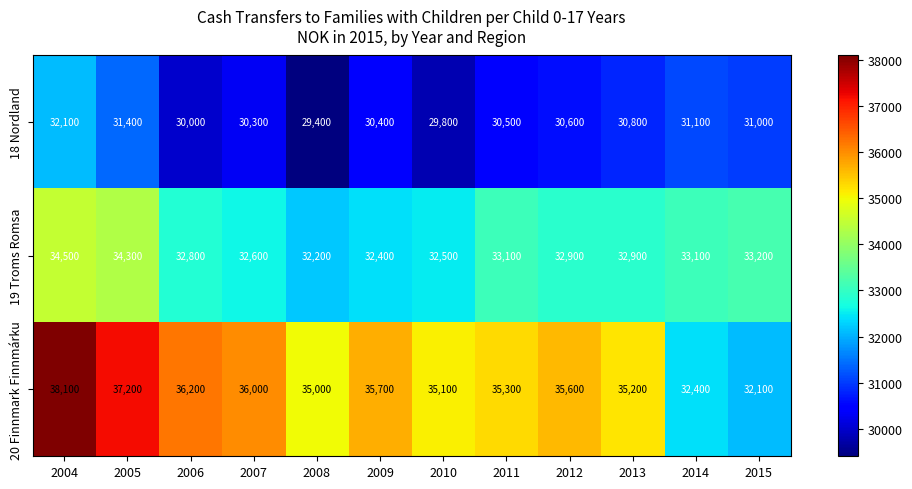

Where is 19 Troms Romsa nearest to the value 33350?

2015